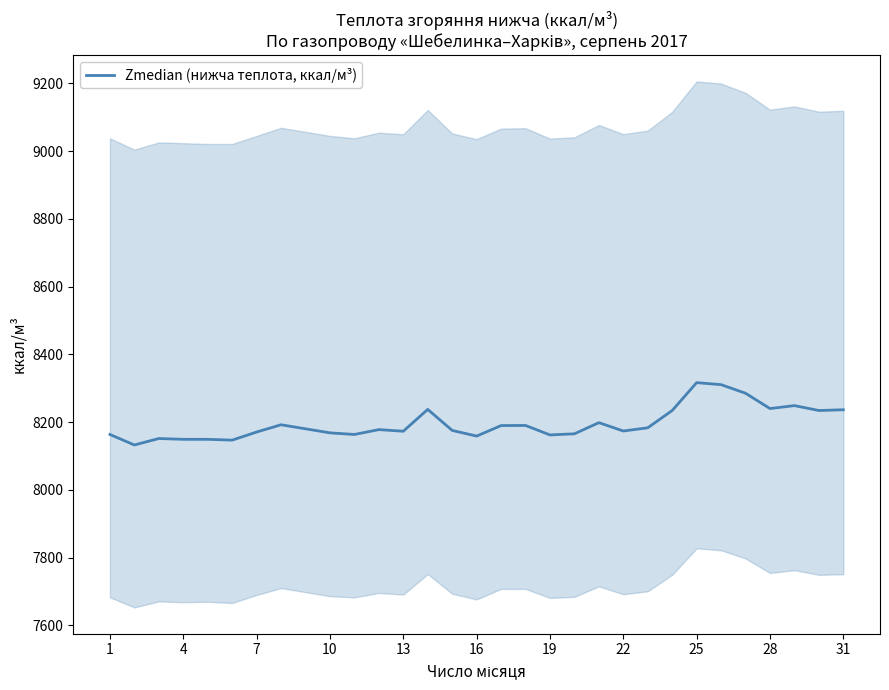

What is the minimum value for Zmedian (нижча теплота, ккал/м³)?

8132.7